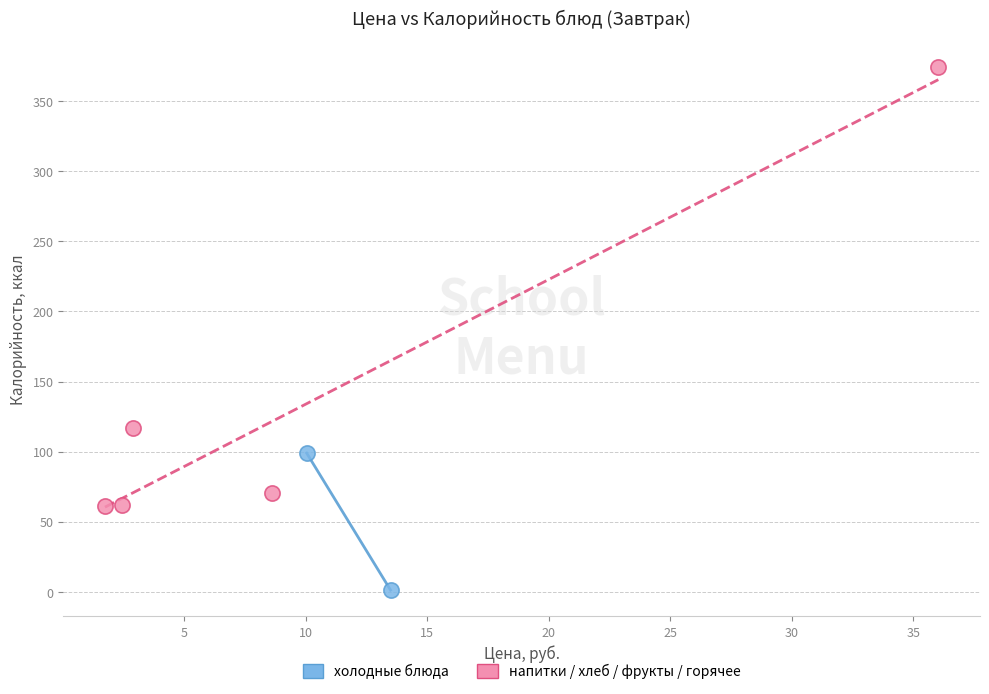

Which series has the largest Y range (max minus min)?

напитки / хлеб / фрукты / горячее